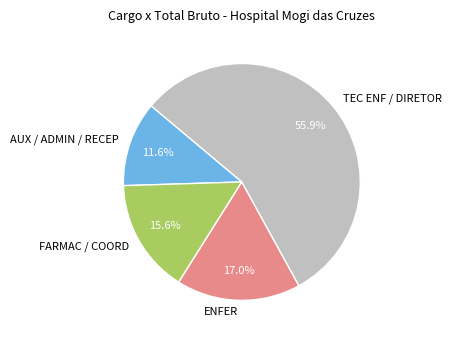

Is there a majority slice in this chart?

Yes